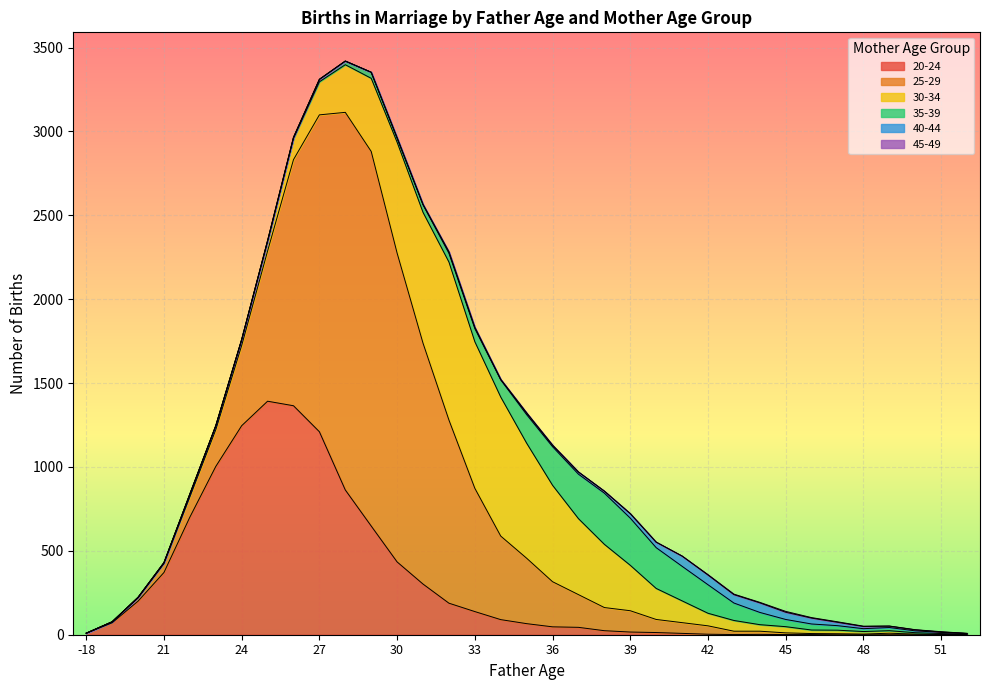

Reading right to left, what are all the values shown in this chart?

20-24: 1	0	0	0	0	0	1	1	2	1	3	8	13	16	24	44	47	66	90	138	188	302	434	648	863	1210	1365	1392	1246	1003	701	371	200	71	9
25-29: 1	1	4	9	4	6	6	10	19	20	50	64	78	127	138	195	269	390	498	735	1092	1436	1841	2233	2251	1889	1467	895	478	219	121	53	19	6	0
30-34: 2	6	8	15	15	21	21	37	39	64	75	130	185	271	377	453	575	686	829	874	942	780	661	436	284	197	126	55	33	22	14	5	3	0	0
35-39: 3	7	11	19	17	27	36	43	73	104	170	206	243	281	305	265	230	170	102	78	52	45	25	36	21	14	6	7	3	2	3	0	1	0	0
40-44: 1	2	6	8	13	20	35	43	57	50	58	61	33	27	12	13	9	10	3	7	8	2	1	0	1	1	1	0	0	0	0	1	0	0	0
45-49: 0	2	1	1	2	3	3	5	3	3	2	0	0	0	0	0	0	0	0	0	0	0	0	0	0	0	0	0	0	0	0	0	0	0	0